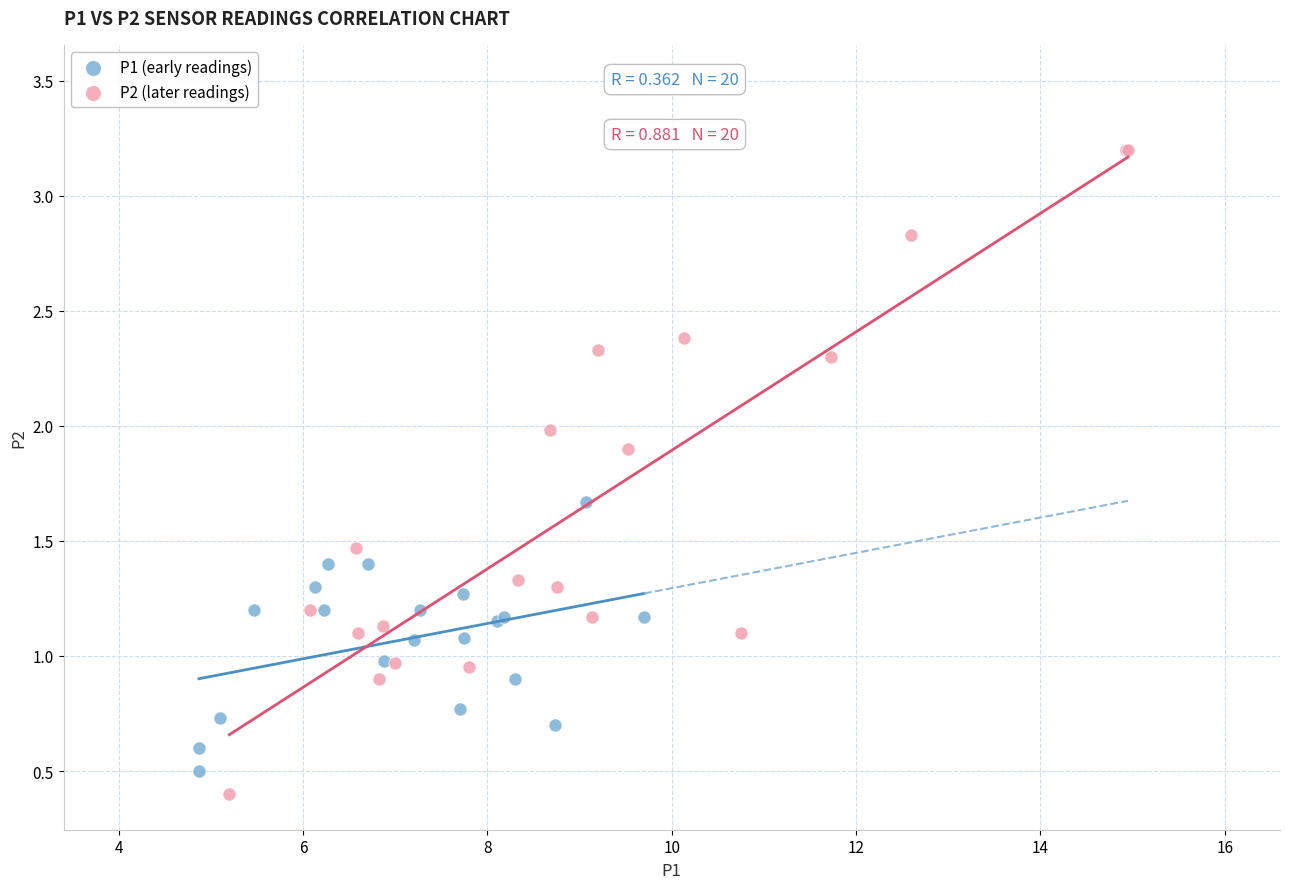

Which series has the largest Y range (max minus min)?

P2 (later readings)